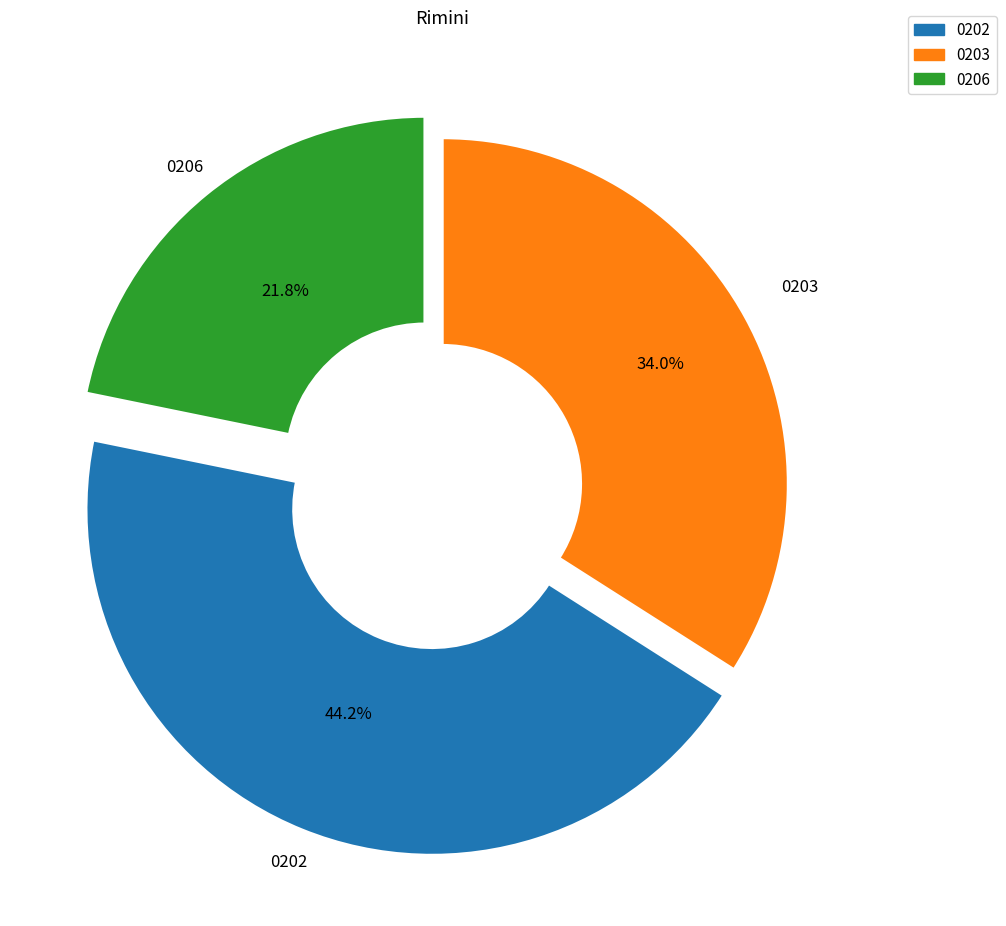

Does any single category account for the majority?

No